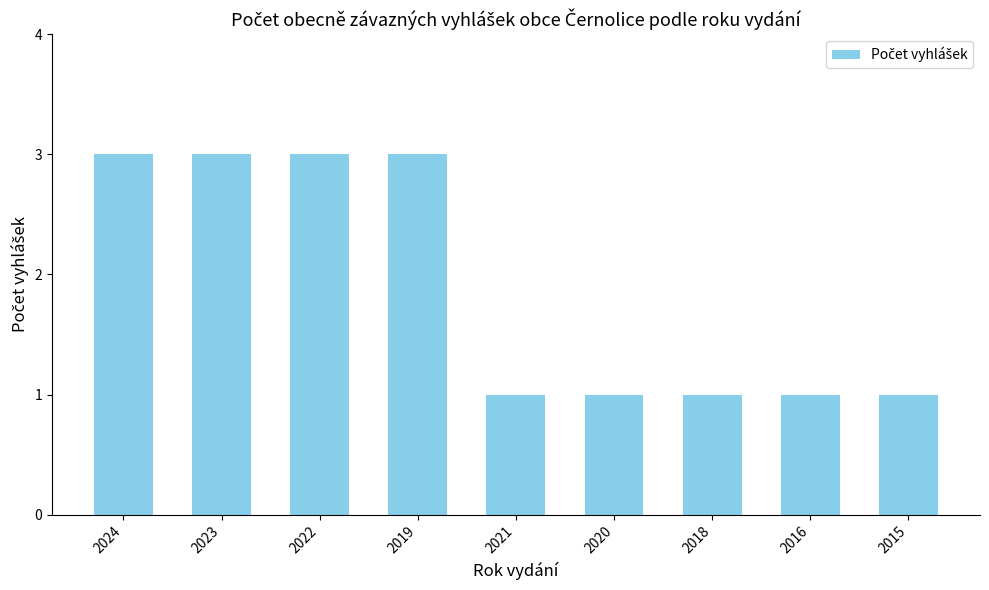

Between 2024 and 2020, which is larger?

2024